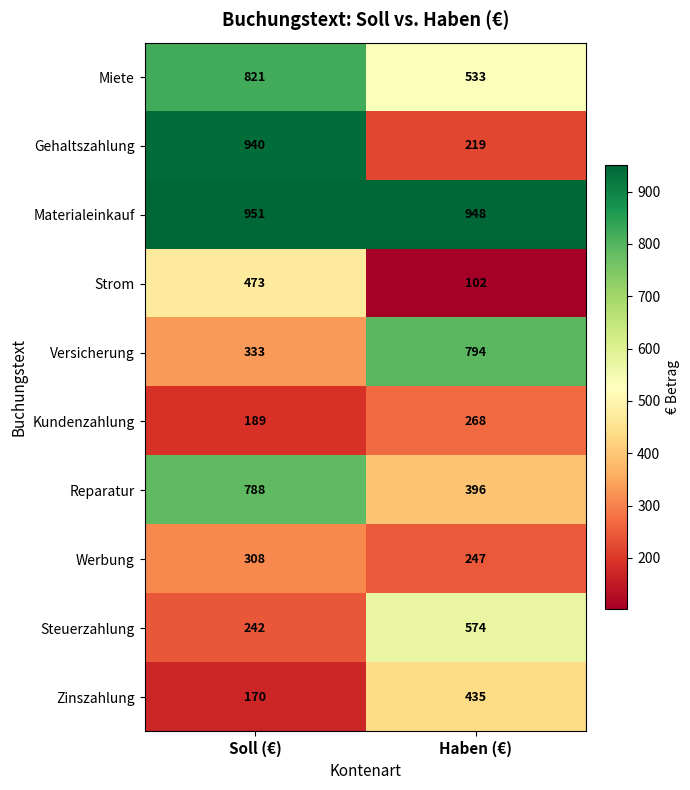

What is the total value across all series at Soll (€)?

5215